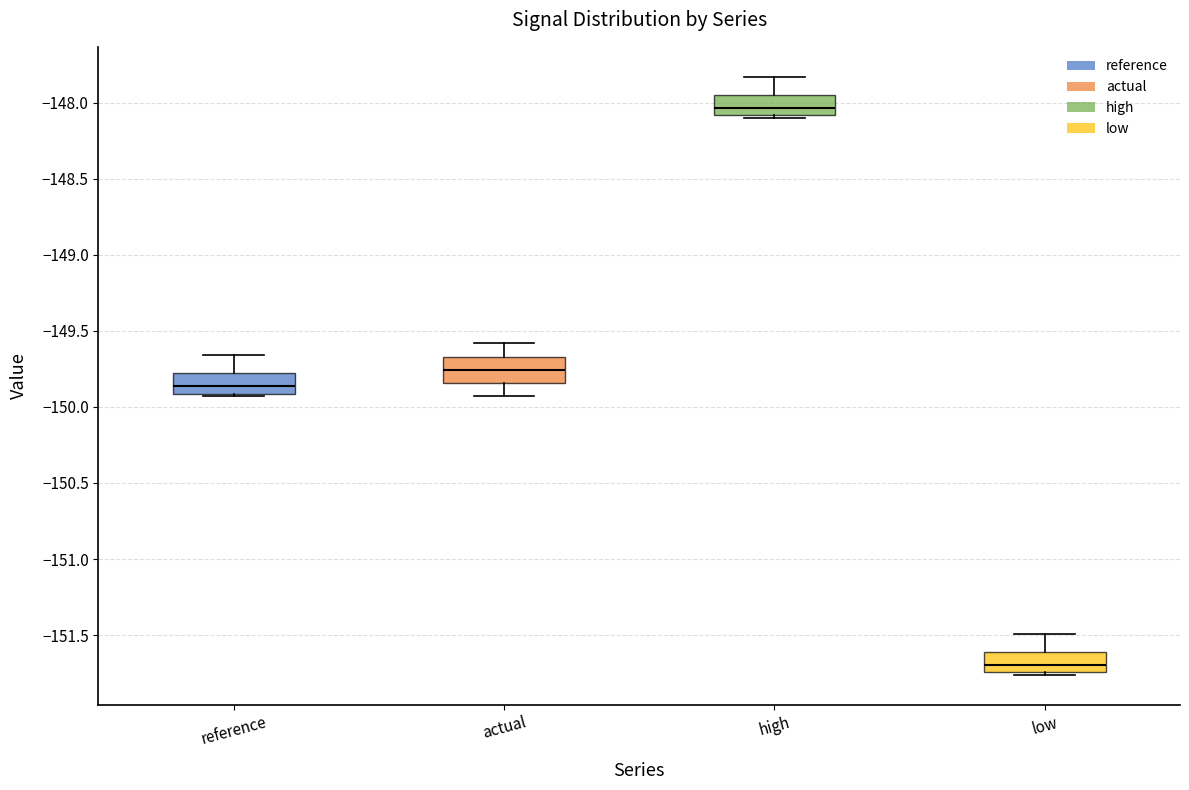

Which box's median line is the highest?

high